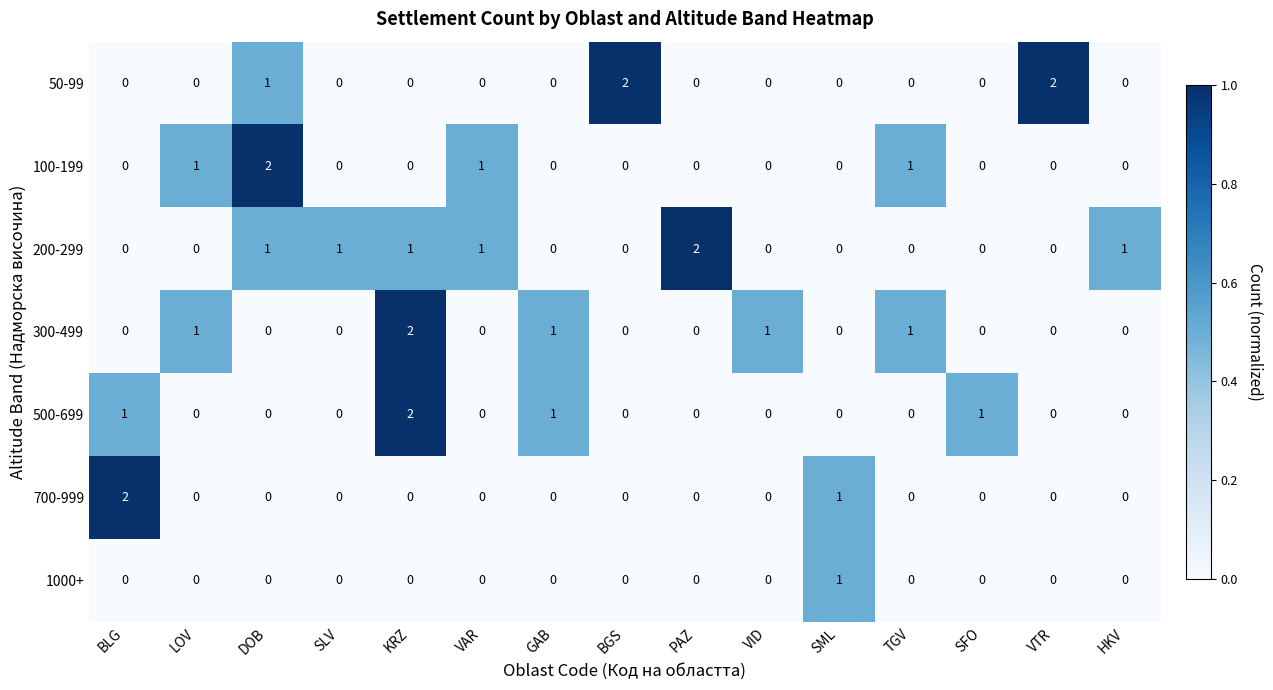

True or false: 500-699 has a value of 0 at HKV.

True